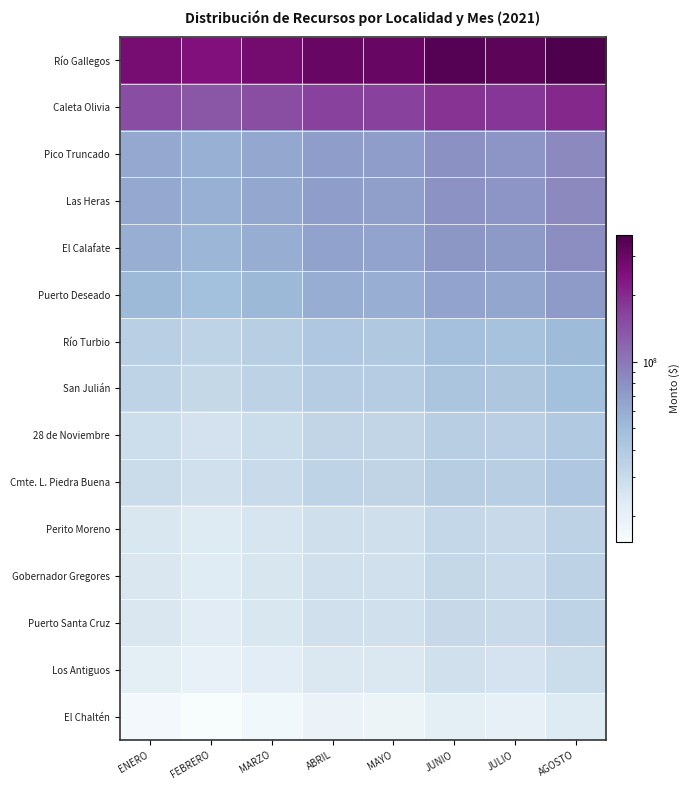

What is the minimum value shown in the chart?

15300901.9